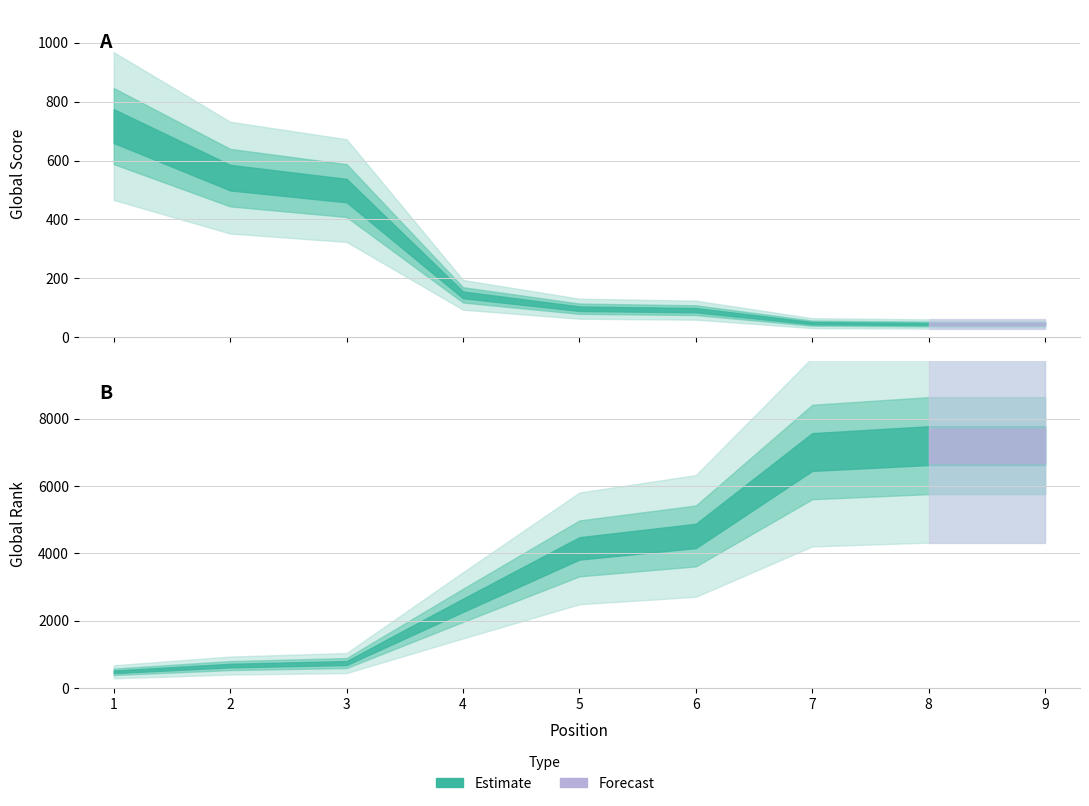

Reading right to left, list all the values displayed in this chart.

Global Score: 45	45	48	92	97	144	498	542	717
Global Rank: 7199	7199	7010	4518	4148	2458	744	669	484